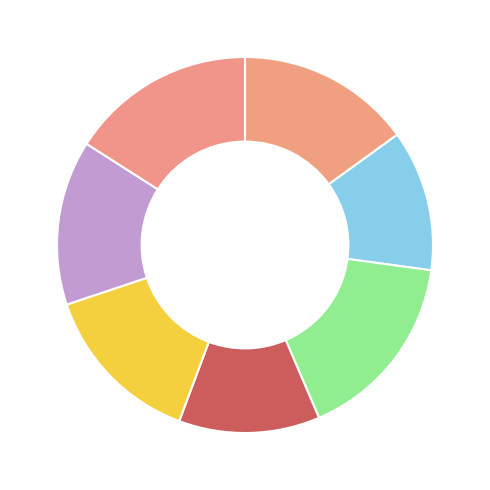

How many slices are in this pie chart?

7